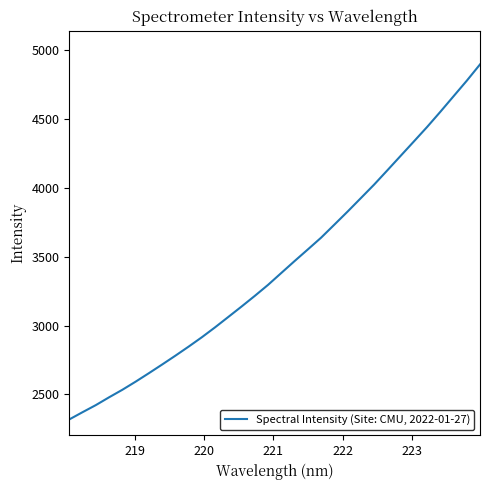

What is the minimum value shown in the chart?

2318.3